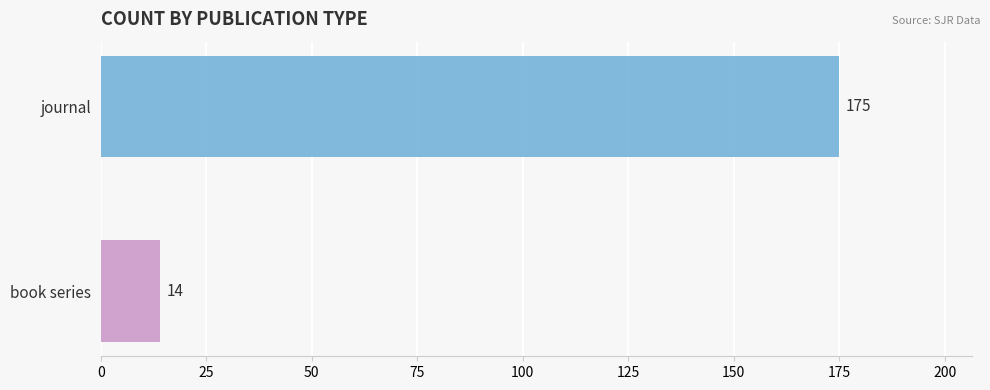

What is the smallest value displayed?

14